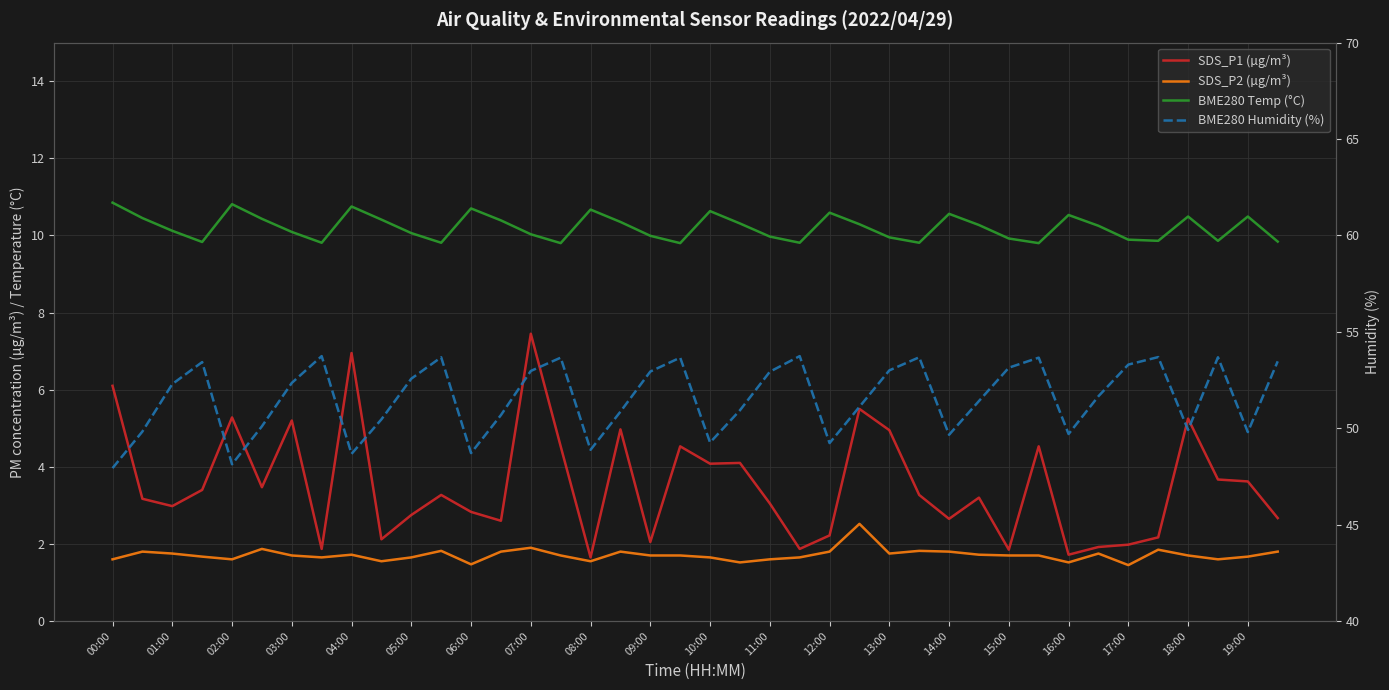

What is the maximum value for SDS_P2 (µg/m³)?

2.5